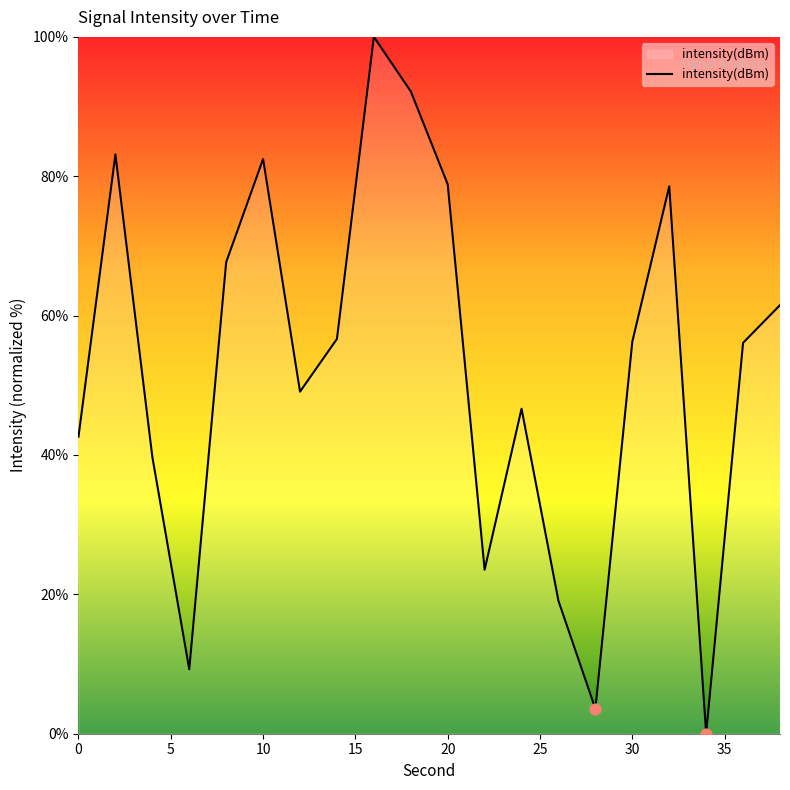

What is the greatest value displayed?

100.0